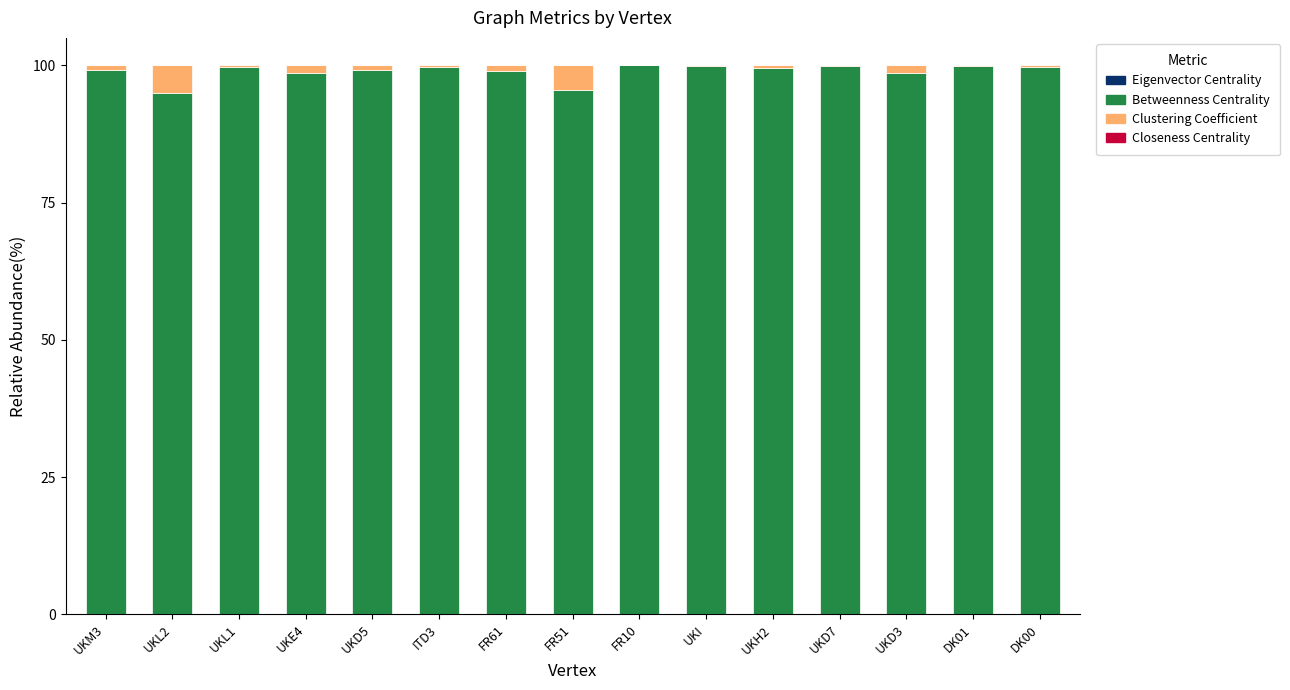

Is it true that Eigenvector Centrality equals 0.0 at UKM3?

True